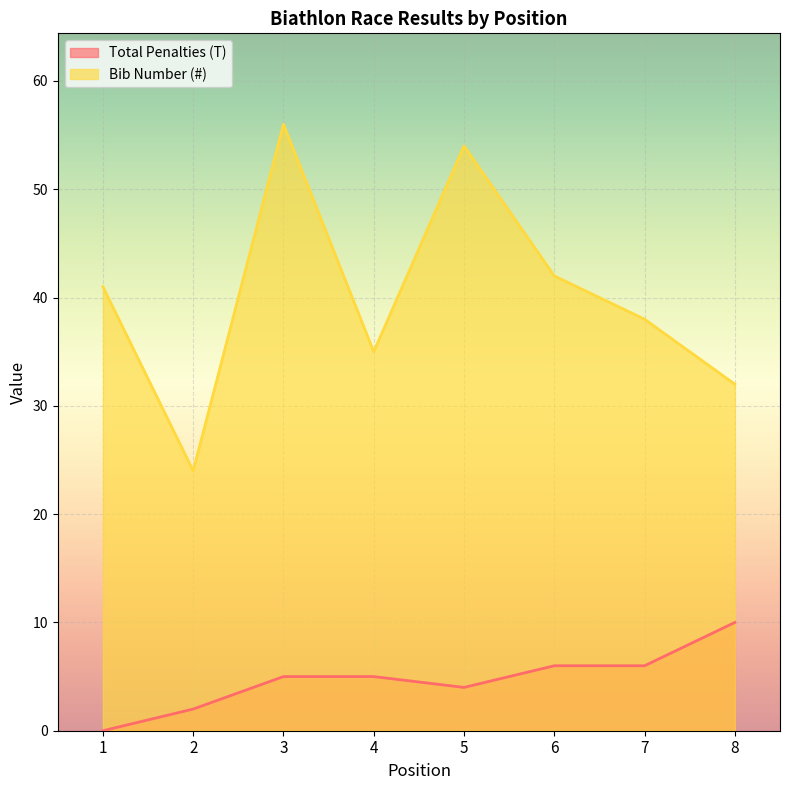

Which series has the largest range (max minus min)?

Bib Number (#)